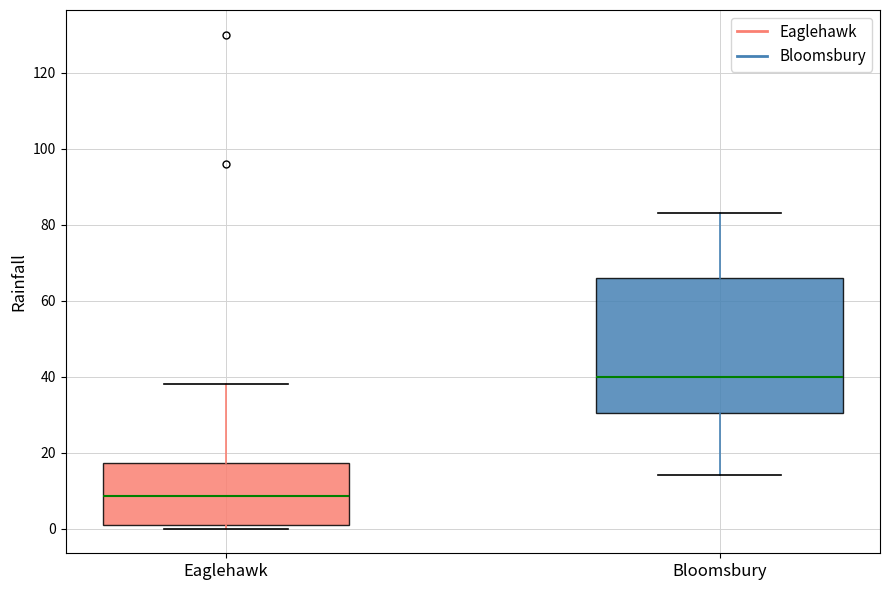

Which box is the tallest, from its lower edge to its upper edge?

Bloomsbury